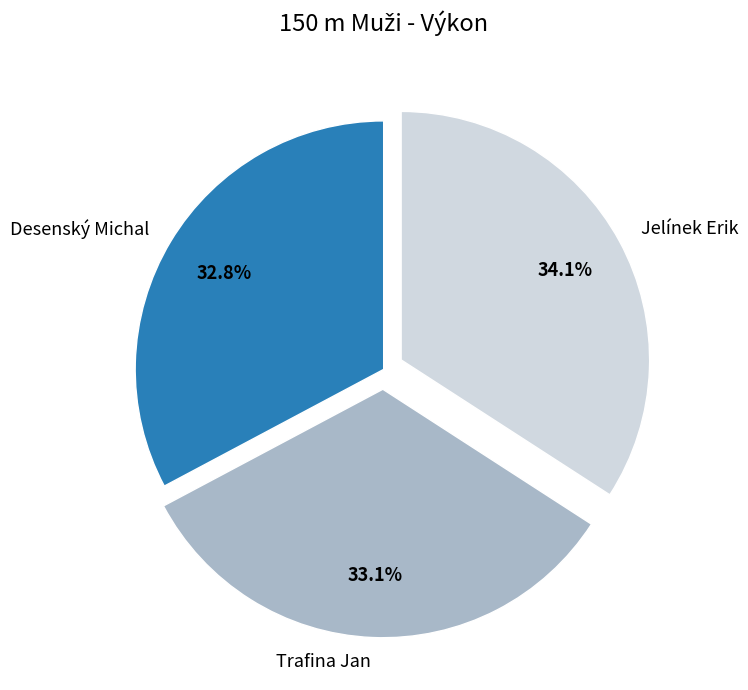

To the nearest percent, what is the combined percentage of Trafina Jan and Jelínek Erik?

67%